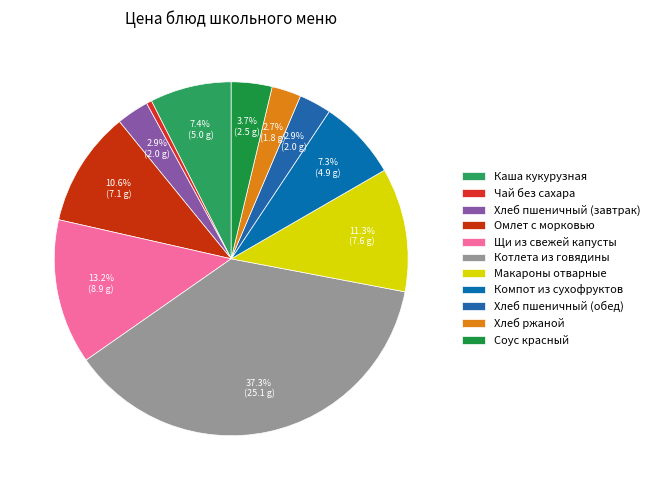

Is there a majority slice in this chart?

No